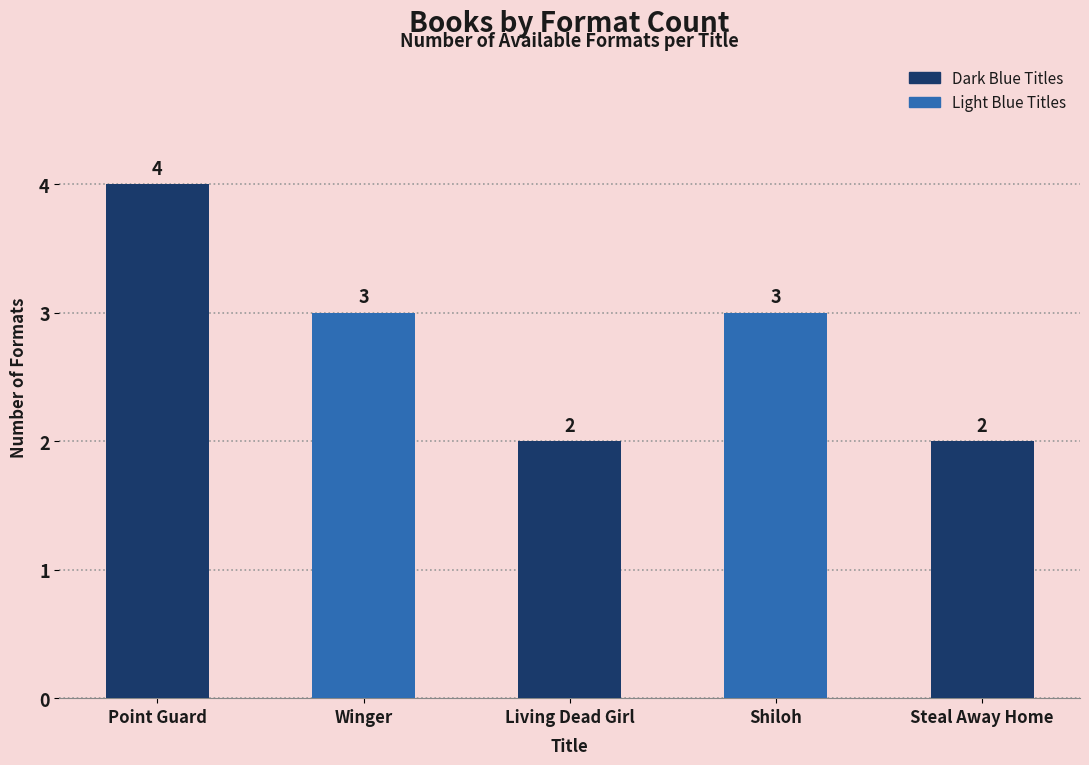

Reading left to right, transcribe all the data shown in this chart.

Point Guard=4	Winger=3	Living Dead Girl=2	Shiloh=3	Steal Away Home=2